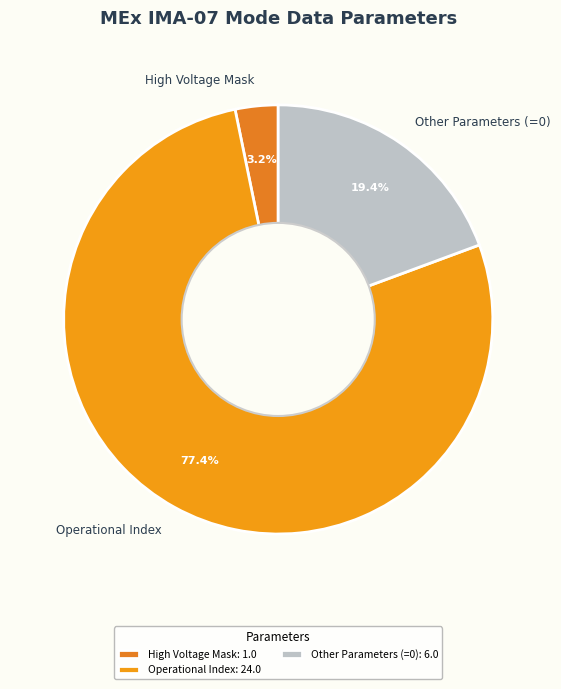

Which has a higher value, High Voltage Mask or Operational Index?

Operational Index